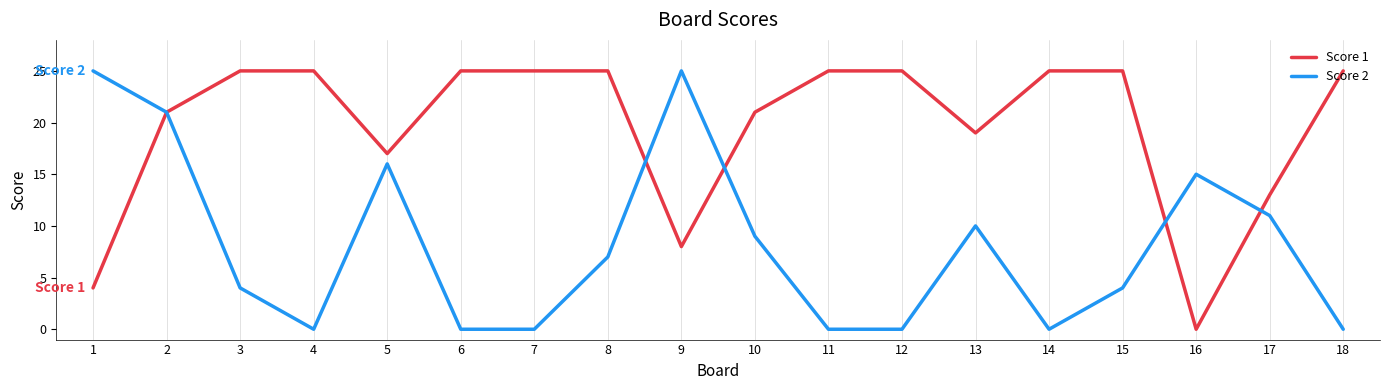

What is the difference between the highest and lowest values at 14?

25